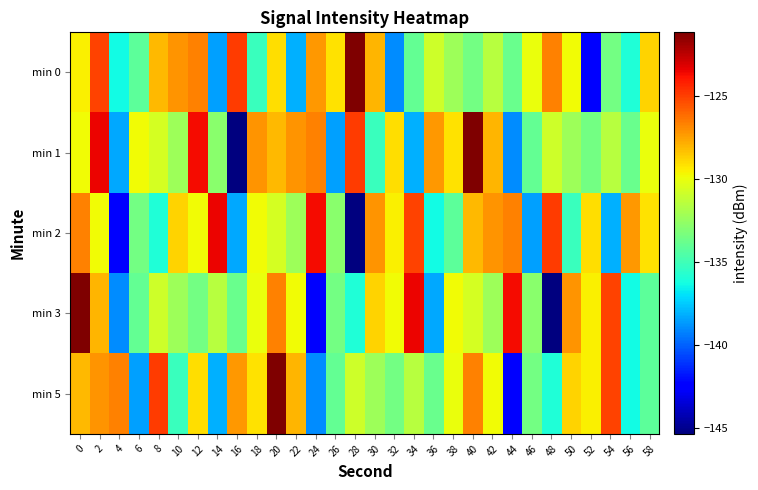

List the series in order of their peak value, highest first.

min 0, min 1, min 3, min 5, min 2